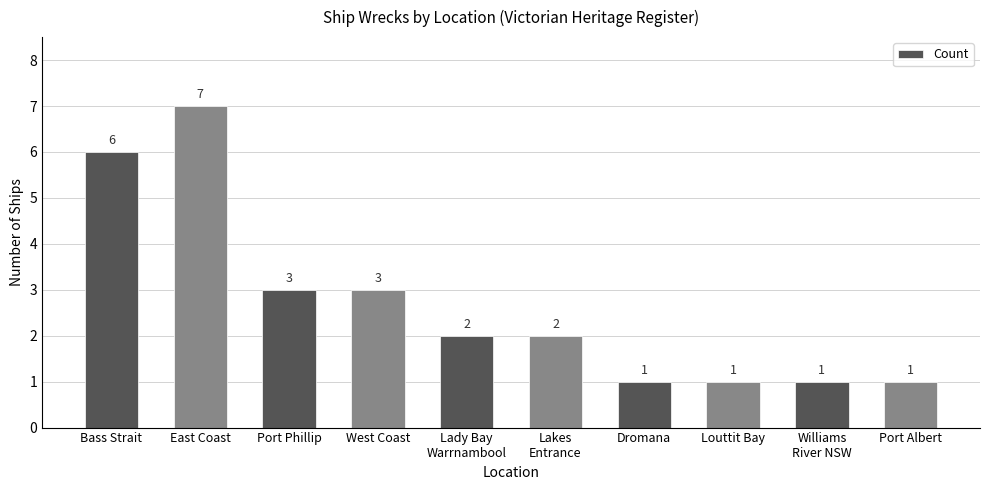

Approximately how many times larger is the value at Lakes
Entrance compared to Port Albert?

2.0